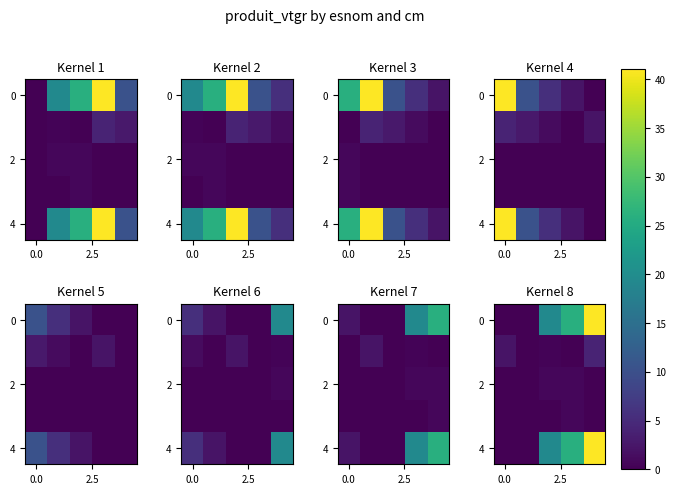

Count the number of data series in this chart.

5